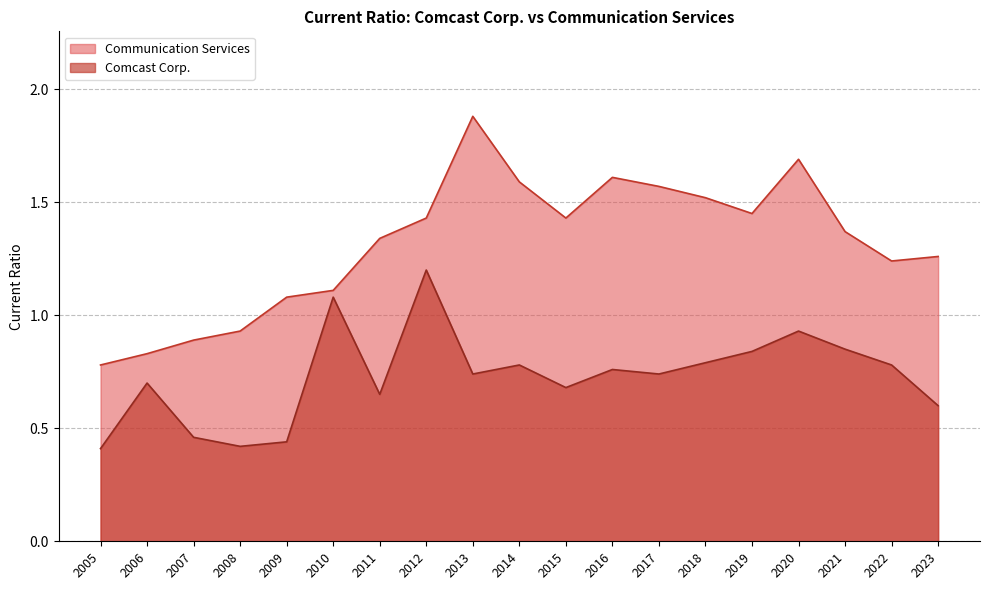

Reading left to right, list all the values displayed in this chart.

Communication Services: 2023=1.3	2022=1.2	2021=1.4	2020=1.7	2019=1.4	2018=1.5	2017=1.6	2016=1.6	2015=1.4	2014=1.6	2013=1.9	2012=1.4	2011=1.3	2010=1.1	2009=1.1	2008=0.9	2007=0.9	2006=0.8	2005=0.8
Comcast Corp.: 2023=0.6	2022=0.8	2021=0.8	2020=0.9	2019=0.8	2018=0.8	2017=0.7	2016=0.8	2015=0.7	2014=0.8	2013=0.7	2012=1.2	2011=0.7	2010=1.1	2009=0.4	2008=0.4	2007=0.5	2006=0.7	2005=0.4